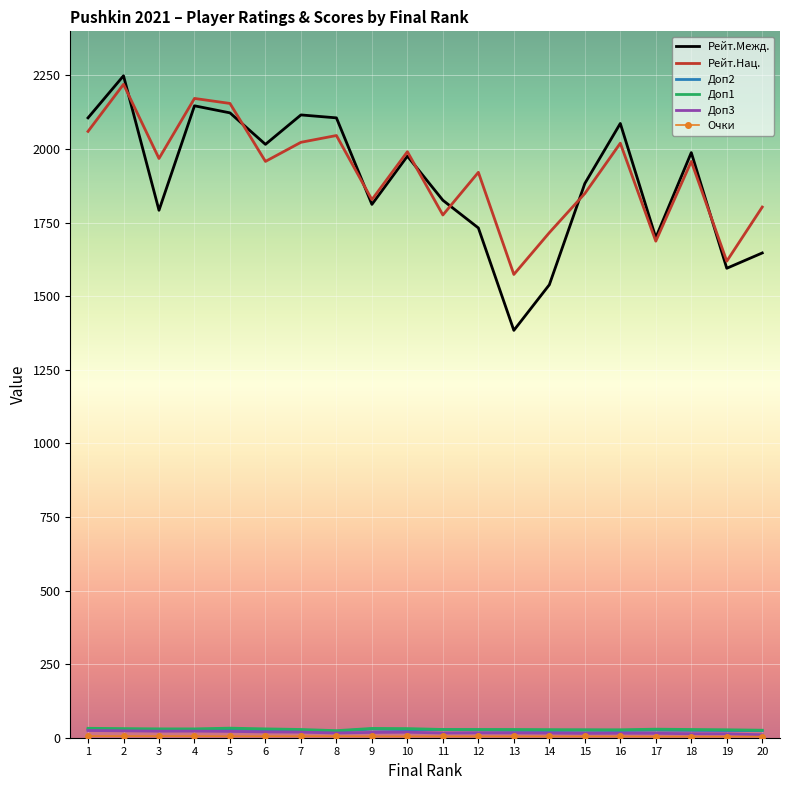

Which series has the largest range (max minus min)?

Рейт.Межд.